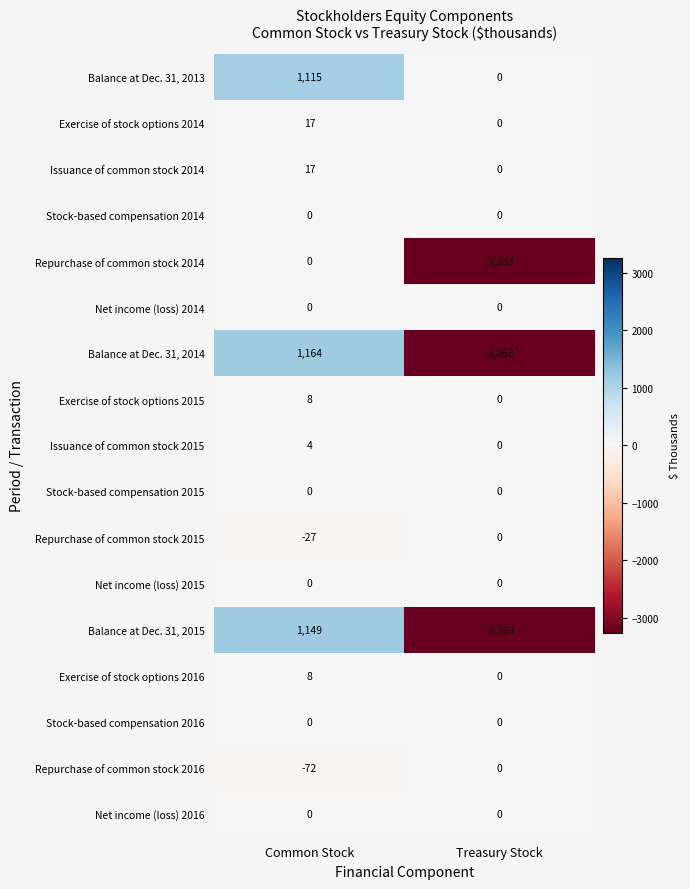

Count the number of categories in the chart.

2